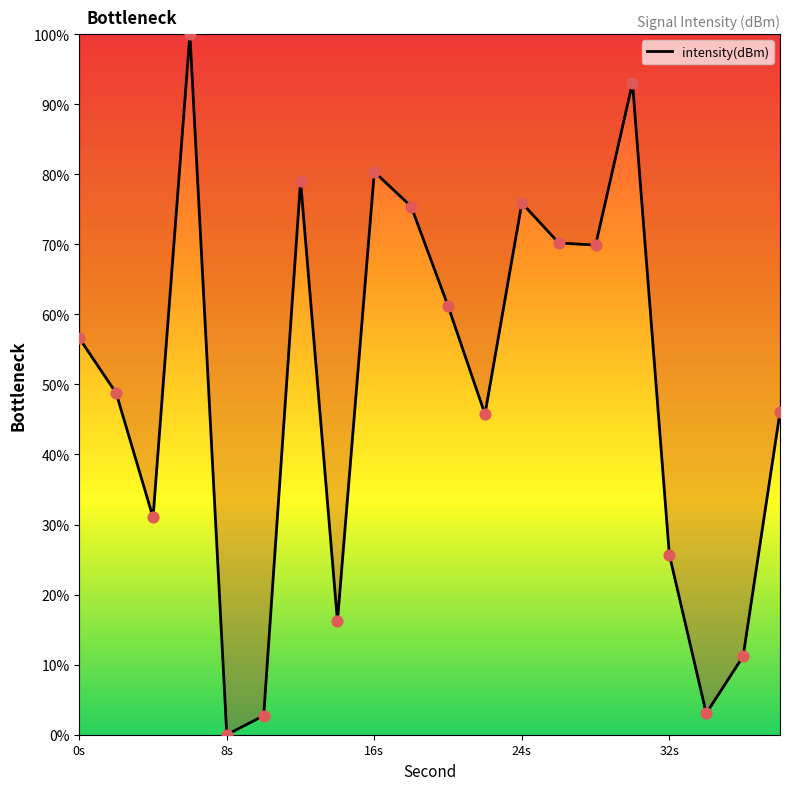

What is the difference between the maximum and minimum values?

100.0